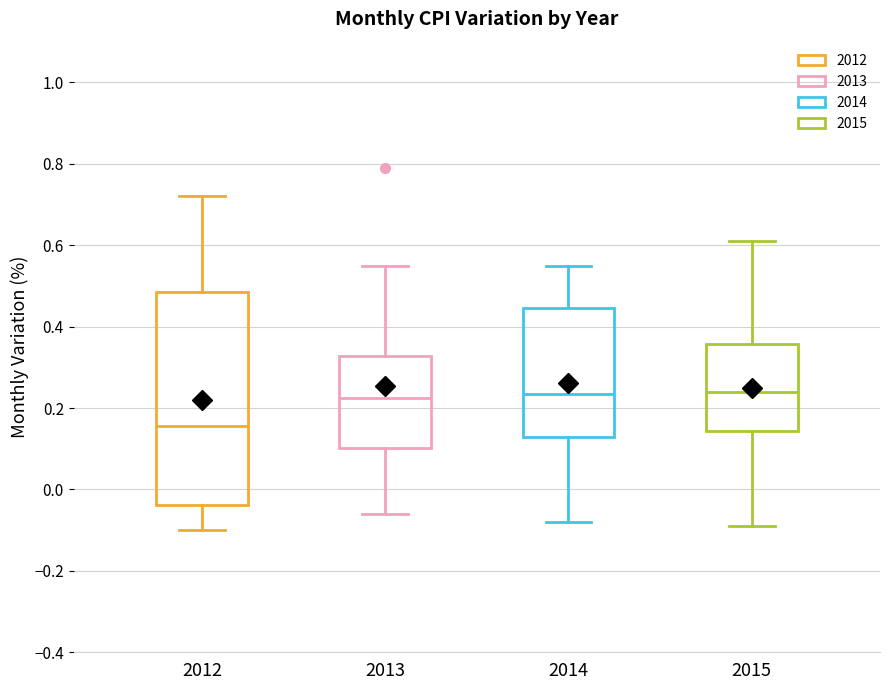

Reading left to right, read every box against the y-axis: the position of its median line, the range the box covers, and the ends of its whiskers. The values are not printed on the chart, so give them approximately, as read against the axis.

2012: median 0.16, box -0.04 to 0.48, whiskers -0.10 to 0.72
2013: median 0.22, box 0.10 to 0.32, whiskers -0.06 to 0.56
2014: median 0.24, box 0.14 to 0.44, whiskers -0.08 to 0.56
2015: median 0.24, box 0.14 to 0.36, whiskers -0.08 to 0.62